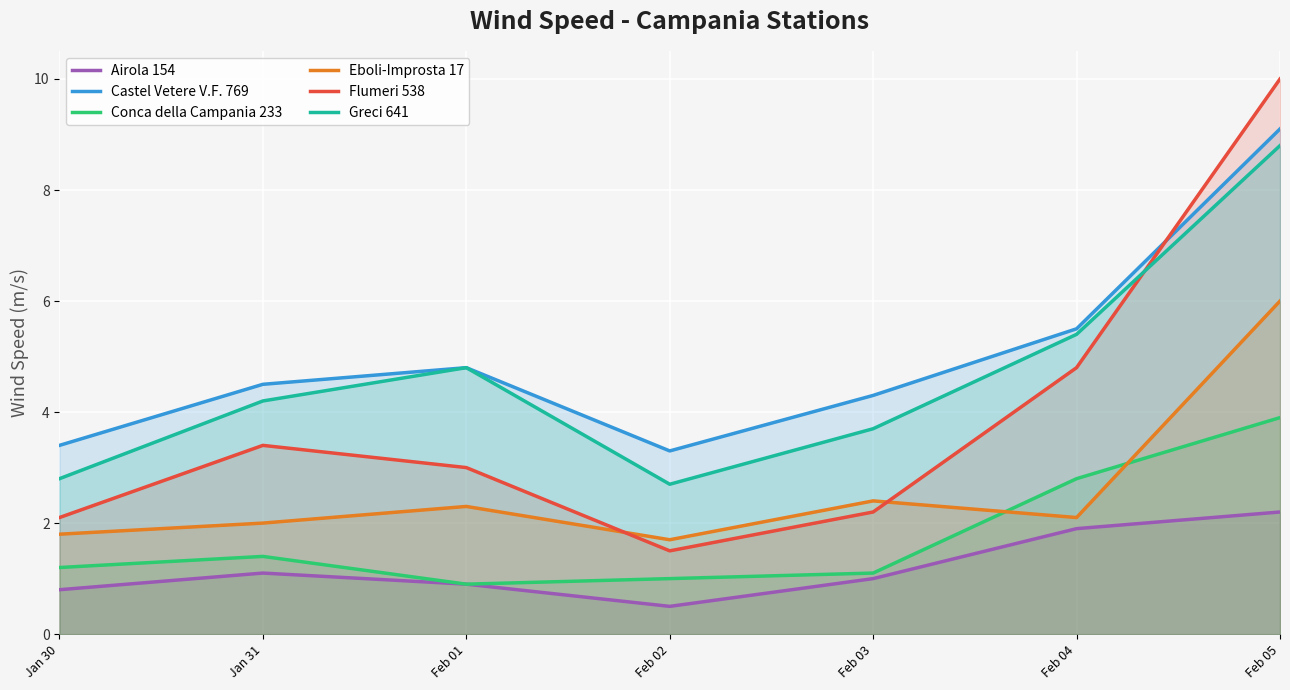

What is the difference between the second highest and second lowest values in the Airola 154 series?

1.1